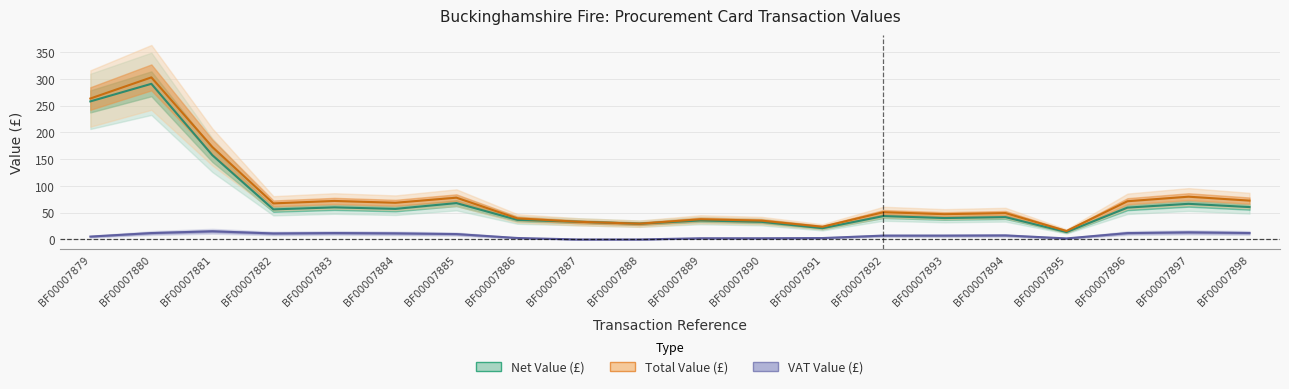

What is the sum of the vat_value values at 16 and 19?

8.8